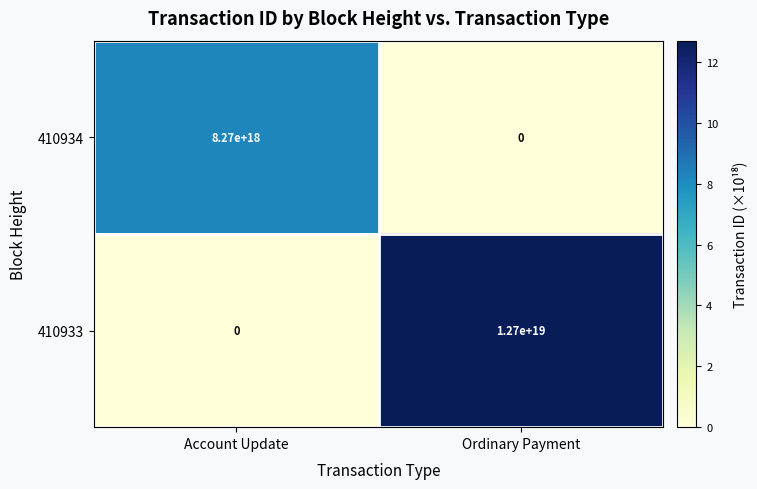

Rank the series by their maximum value, from highest to lowest.

410933, 410934